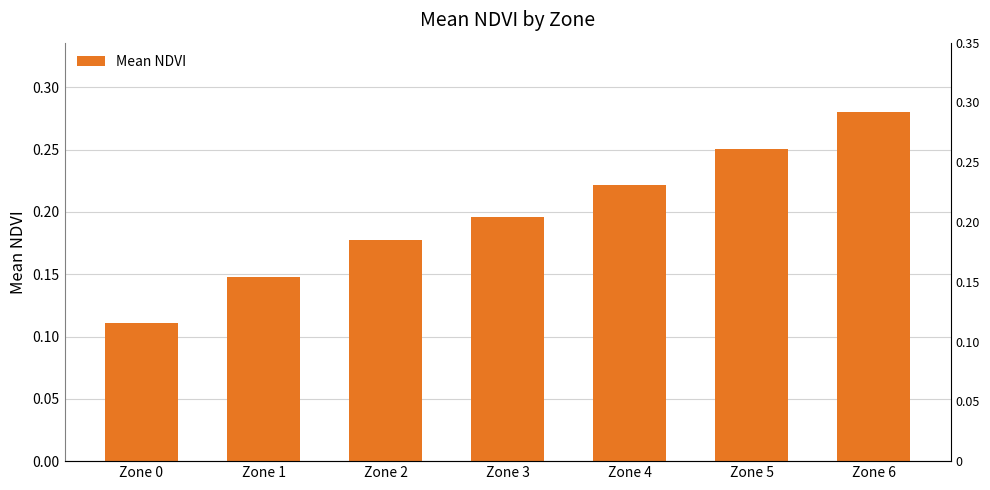

The value at Zone 0 is 0.2. True or false?

False